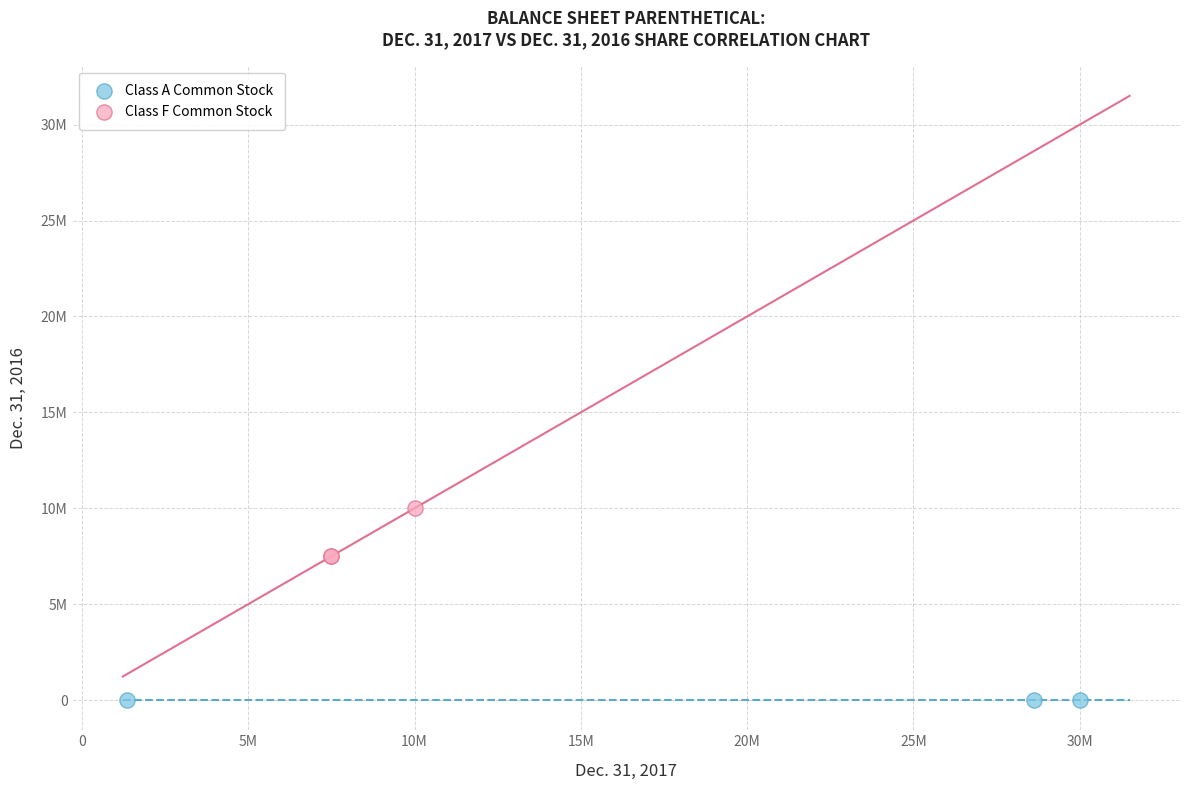

Which series contains the highest Y value?

Class F Common Stock